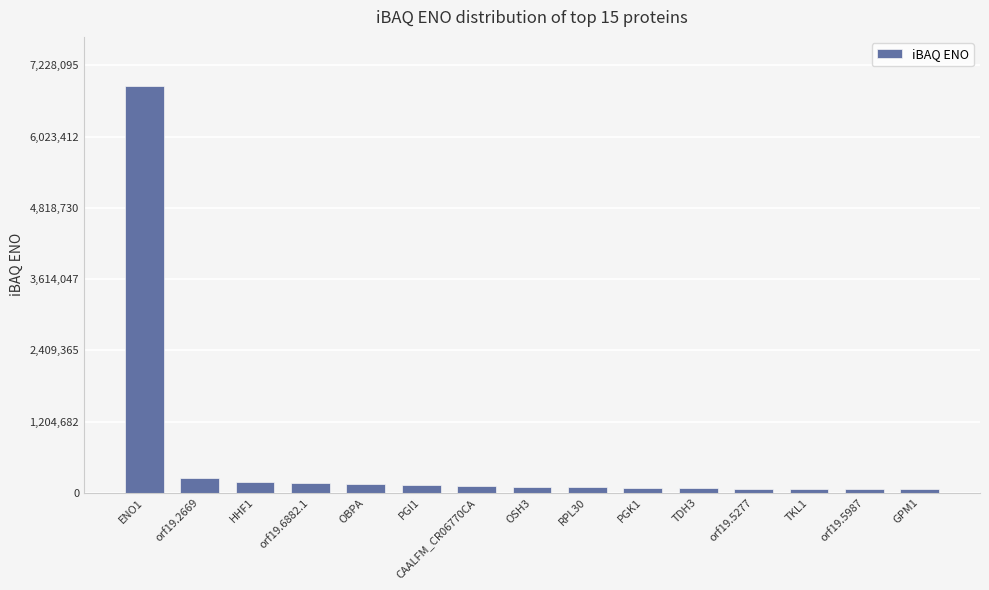

What is the greatest value displayed?

6883900